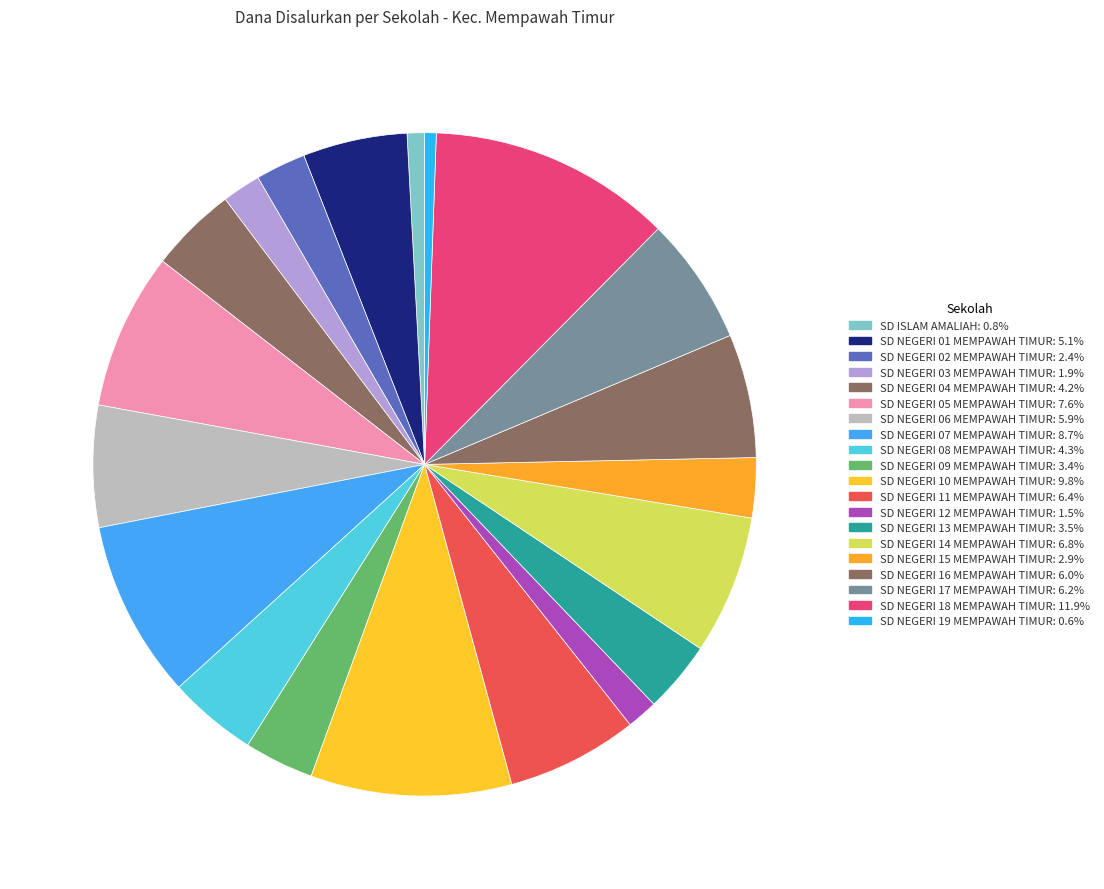

Does SD NEGERI 12 MEMPAWAH TIMUR represent more than half of the total?

No